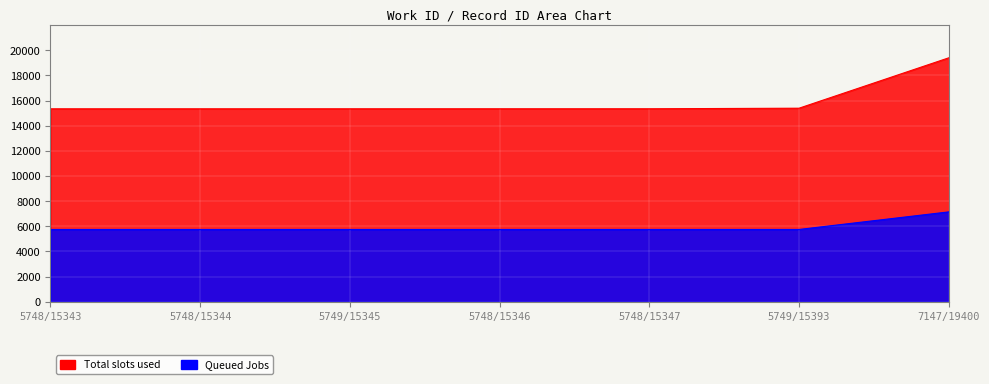

What is the total value across all series at 5748/15344?

21092